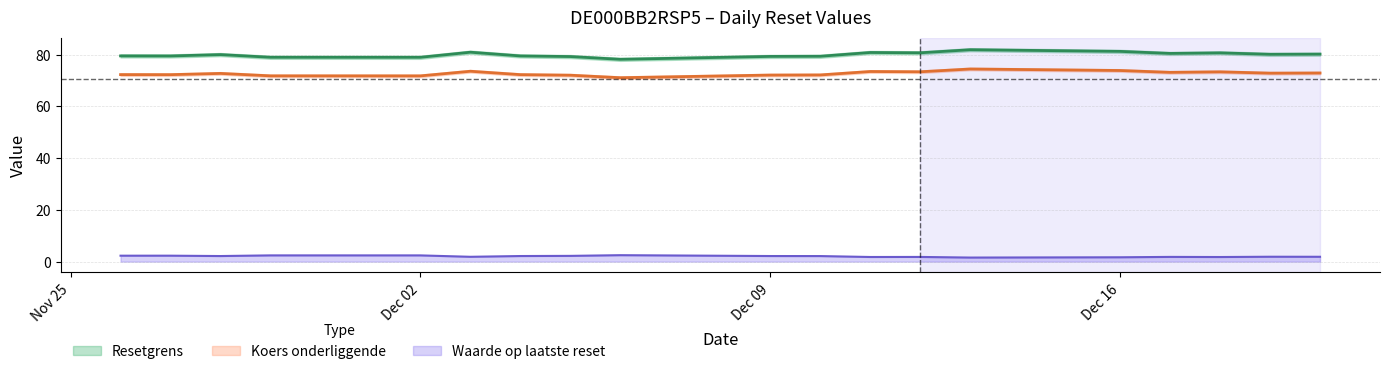

Where is the first local maximum for Resetgrens?

2024-11-28